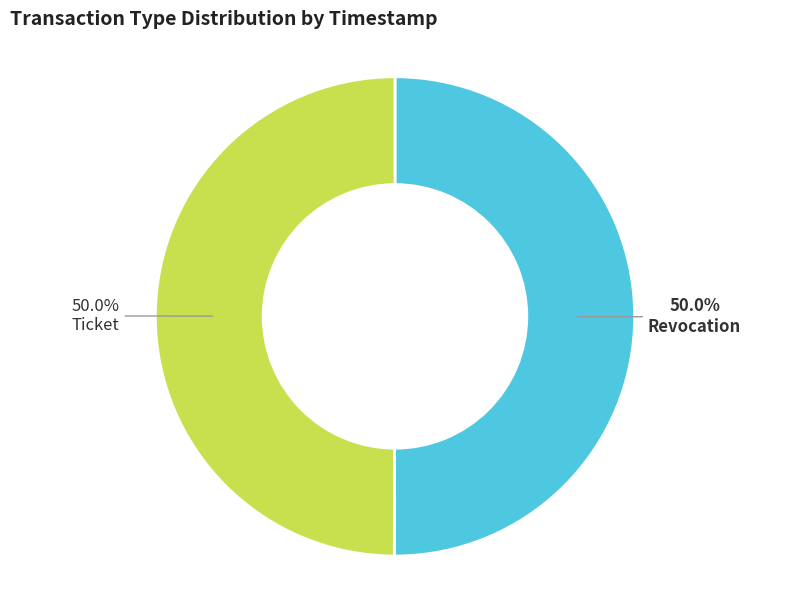

How many slices are in this pie chart?

2